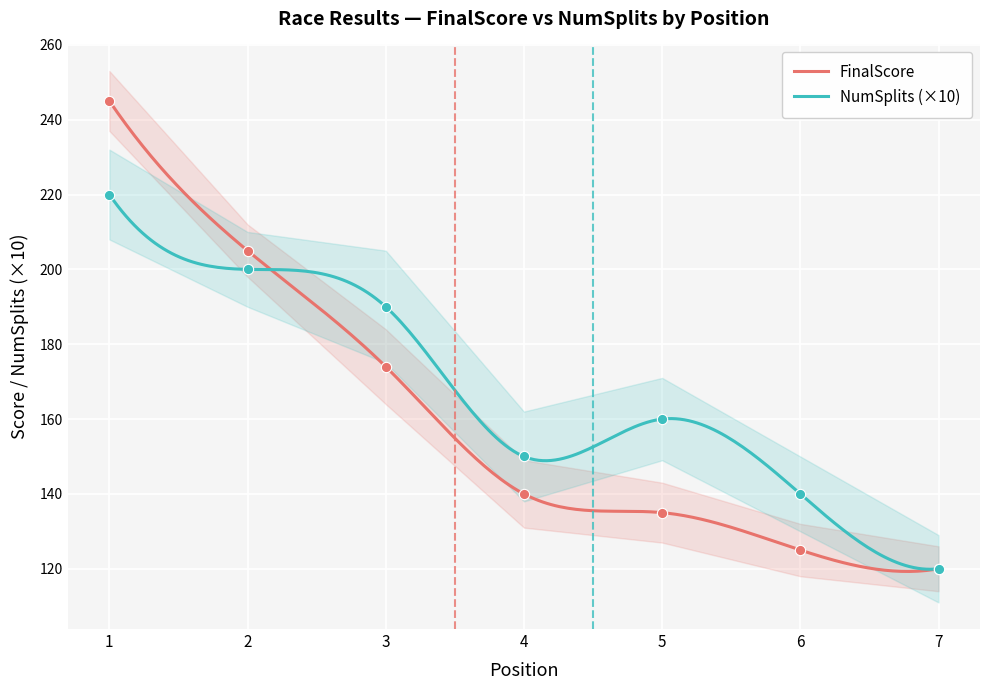

What is the highest value of the FinalScore series?

245.0